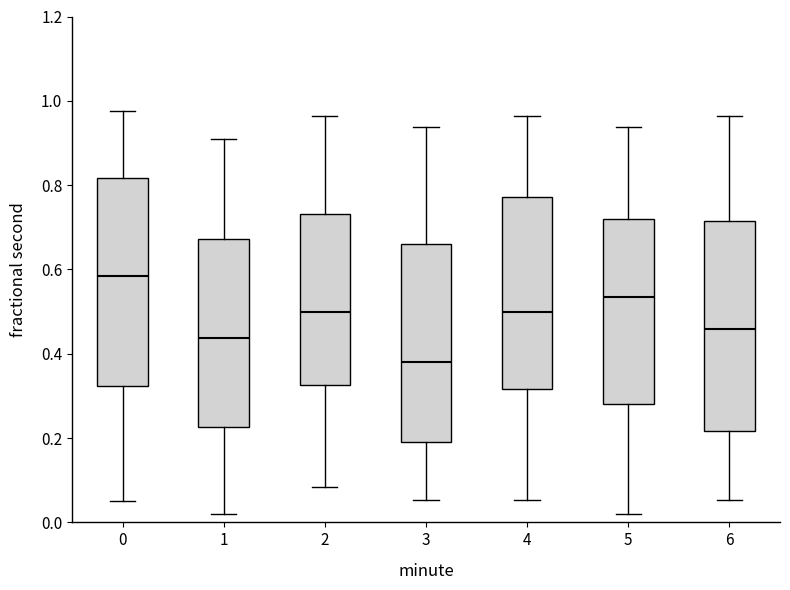

Where is the upper edge of the box at x = 1 on the y-axis? The values are not printed on the chart, so give them approximately, as read against the axis.

0.68